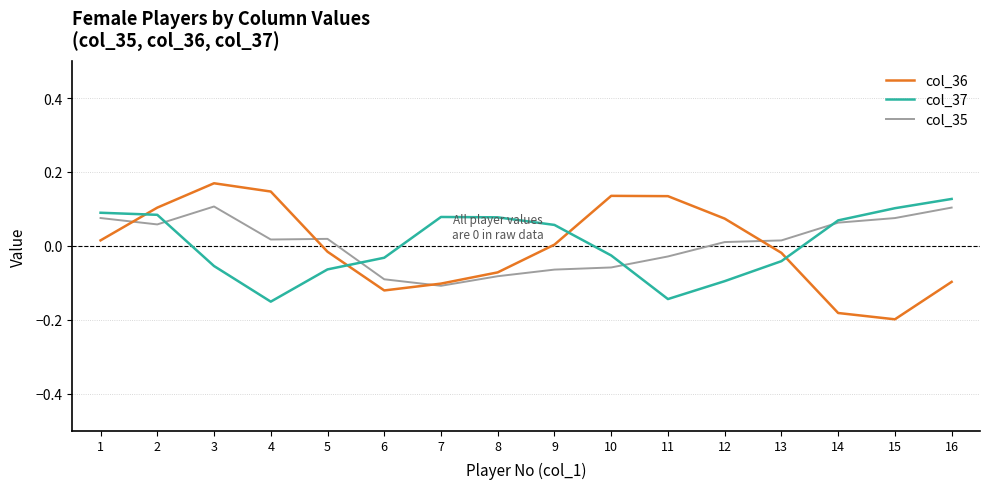

Is it true that col_37 equals 0.1 at 16?

True